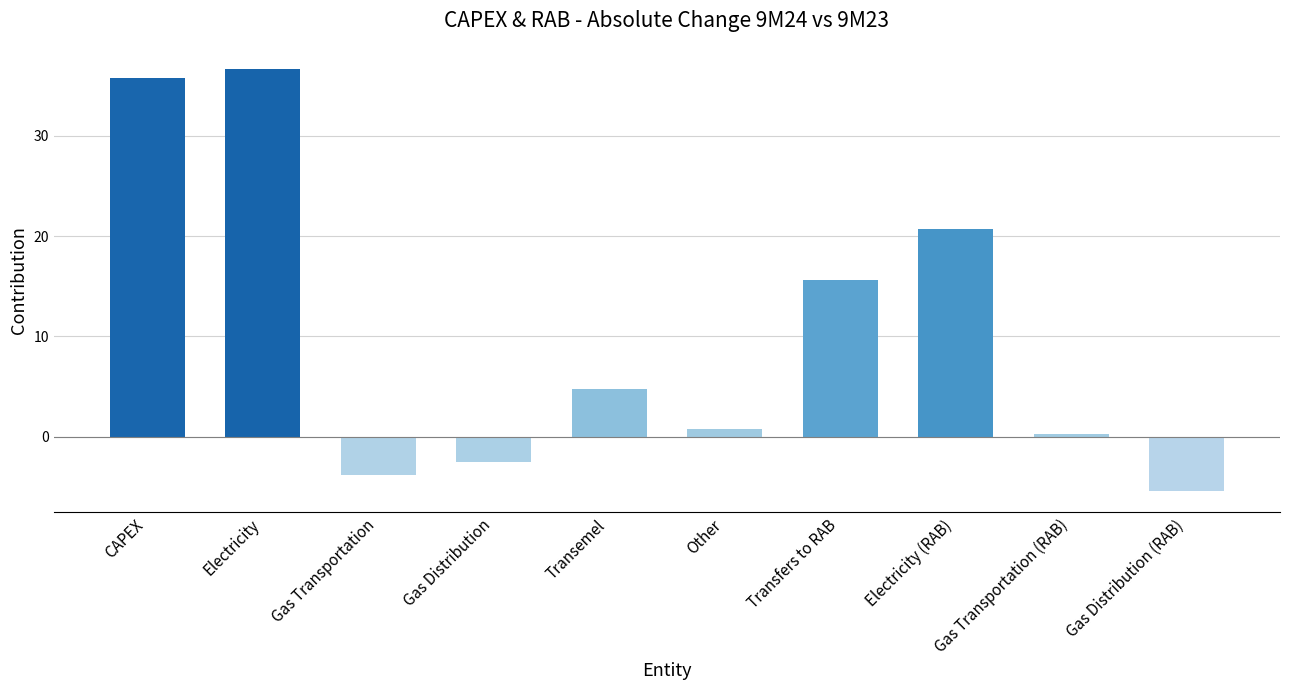

Reading left to right, extract all data points from this chart.

35.8	36.6	-3.8	-2.5	4.8	0.7	15.6	20.7	0.3	-5.4